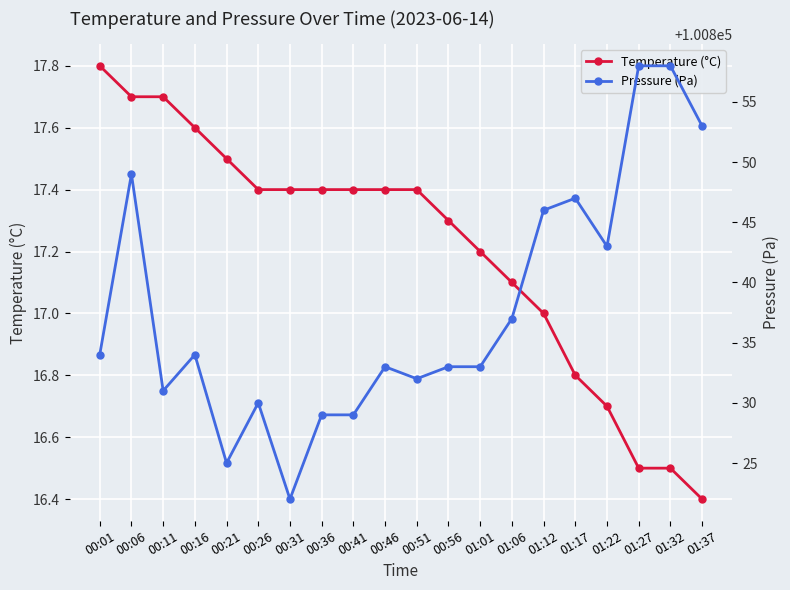

The value of Pressure (Pa) at 01:01 is 141047.0. True or false?

False